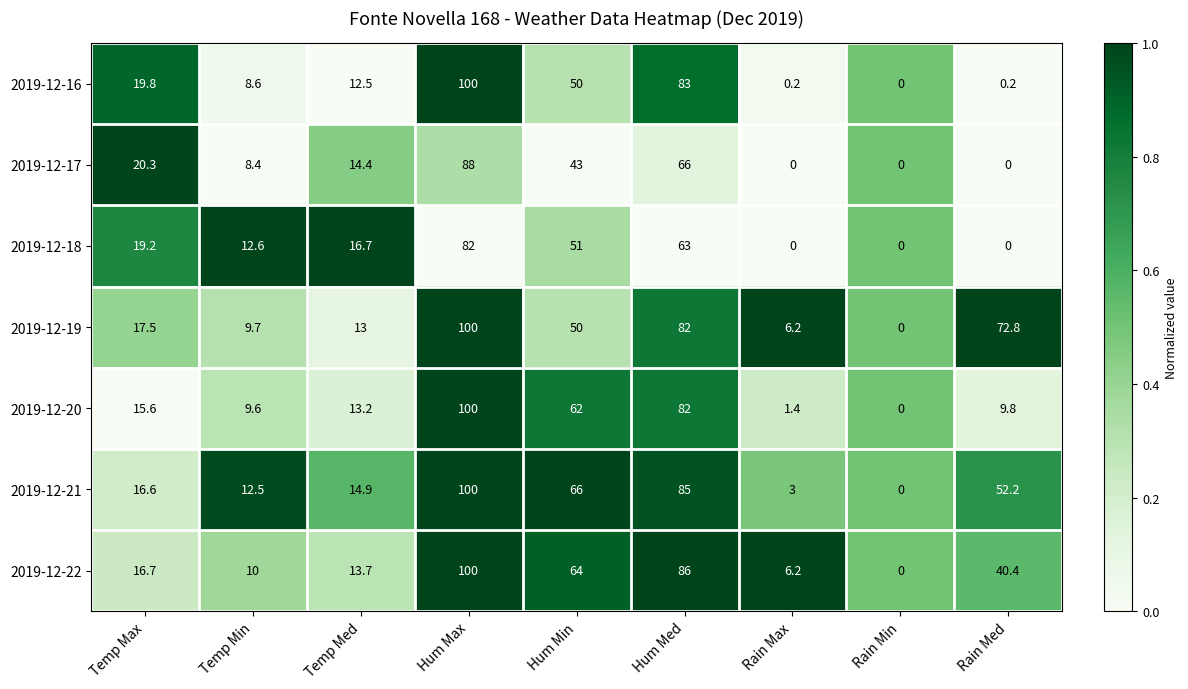

Where does the 2019-12-20 series first go above 13?

Temp Max